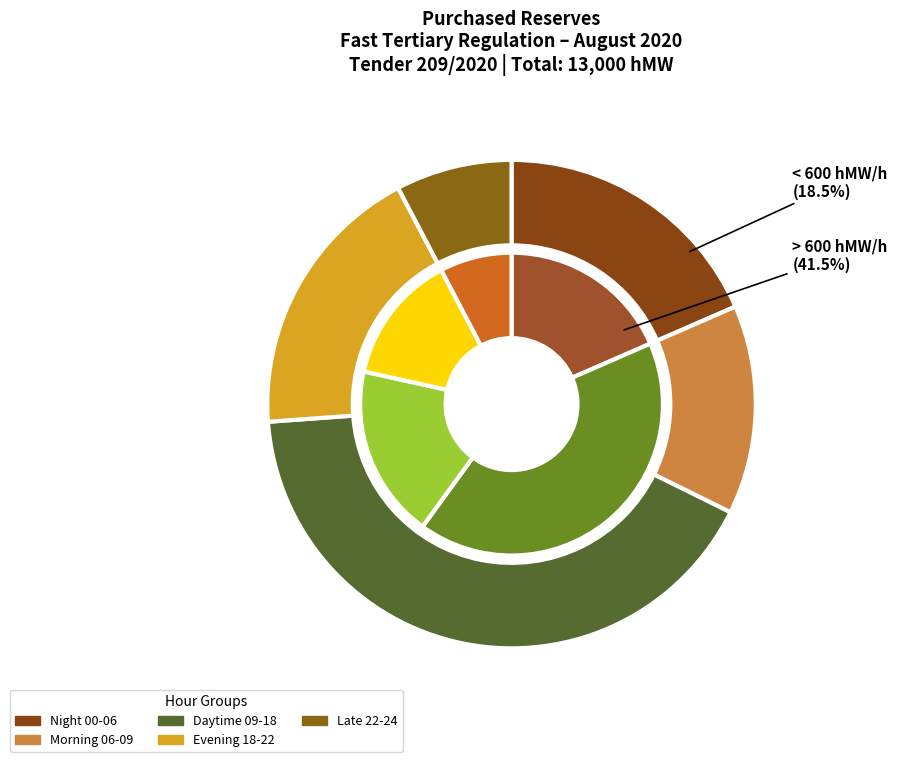

True or false: 01 - 02 accounts for 1% of the total.

False